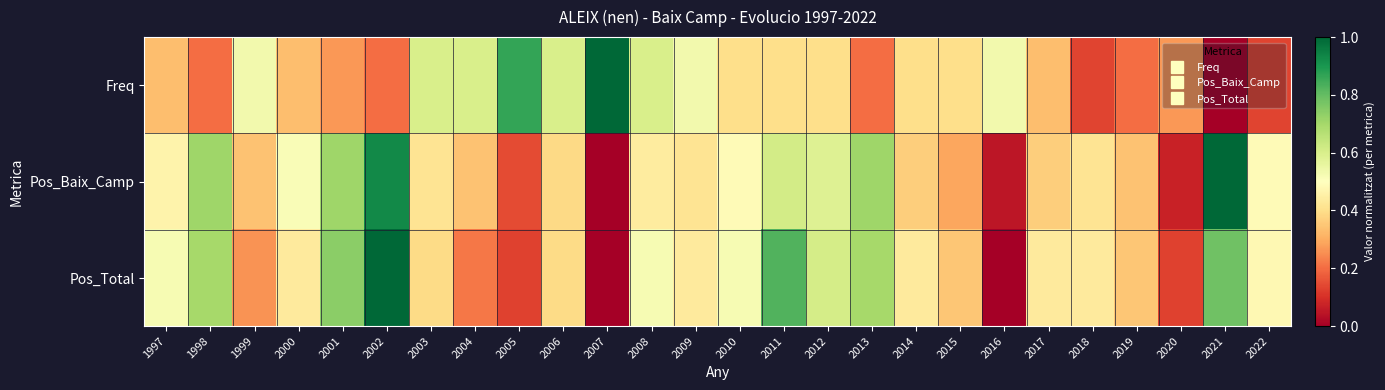

Rank the series at 2005 from highest to lowest value.

Freq, Pos_Baix_Camp, Pos_Total